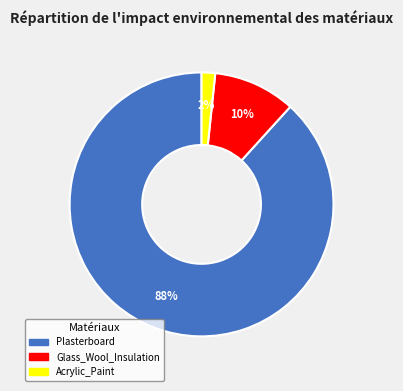

Does Plasterboard account for over 50% of the chart?

Yes